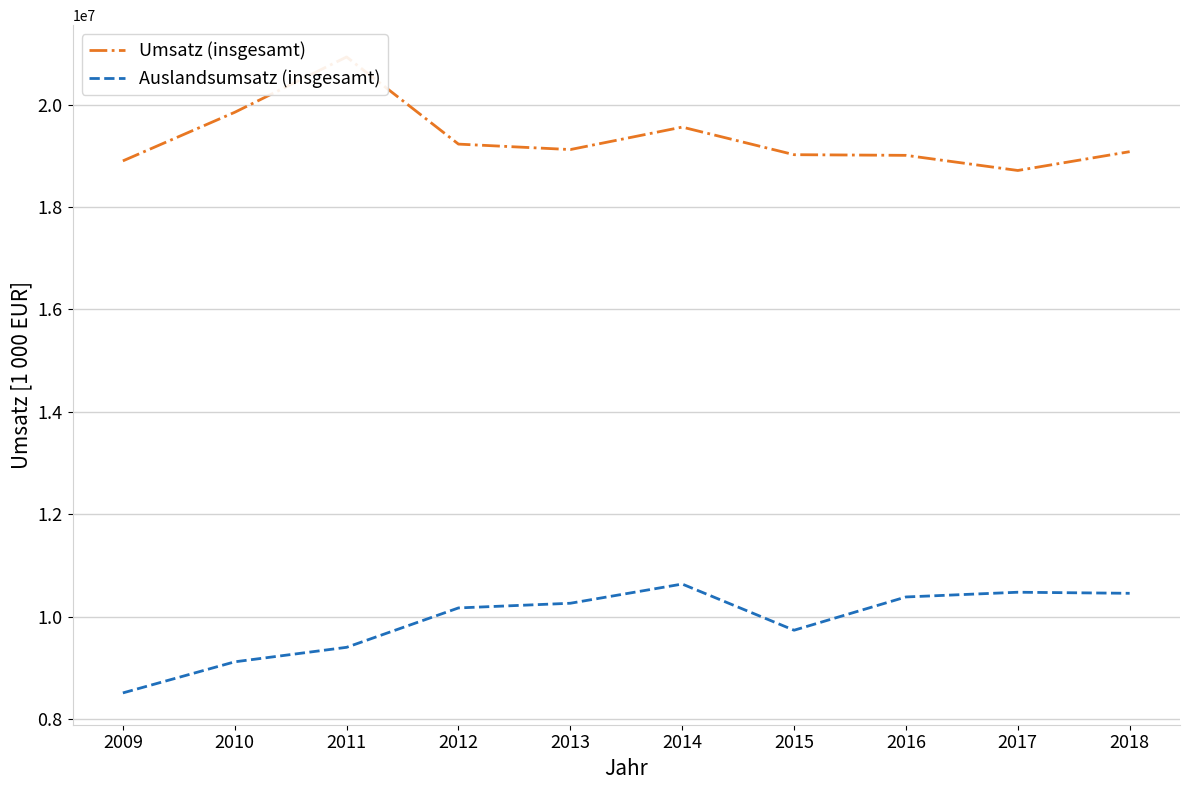

At which label does Umsatz (insgesamt) first exceed 19123489?

2010